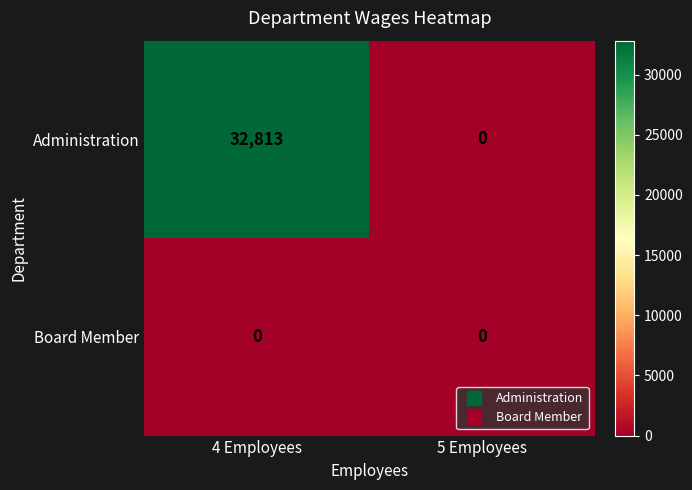

Is the value of Board Member at 5 Employees greater than the value of Administration at 4 Employees?

No